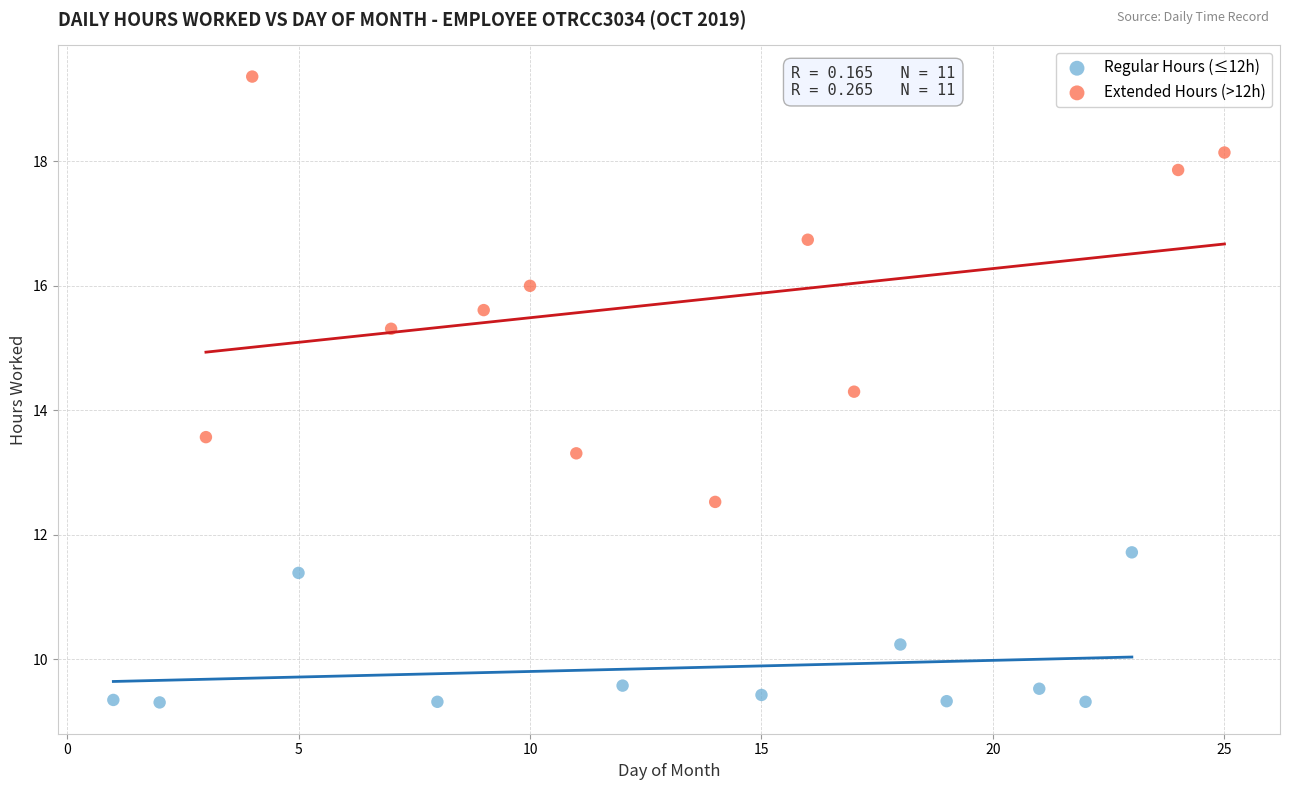

Which series reaches the minimum Y coordinate?

Regular Hours (≤12h)